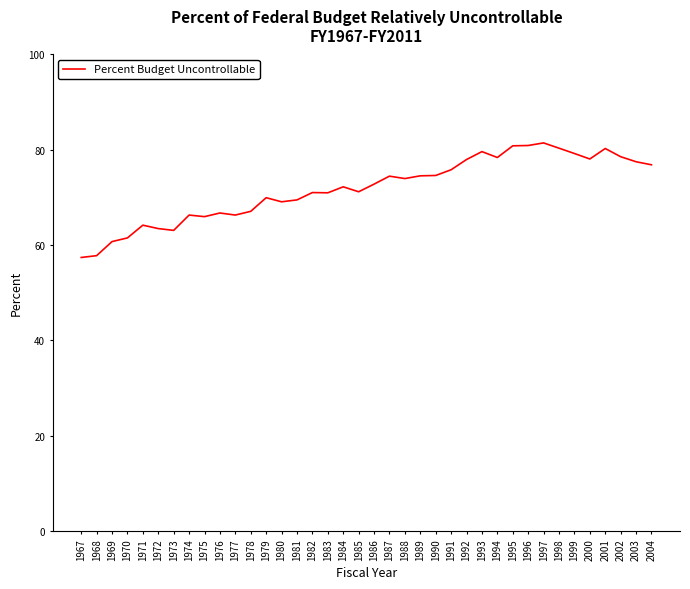

Is it true that the value at 1967 is 12.6?

False